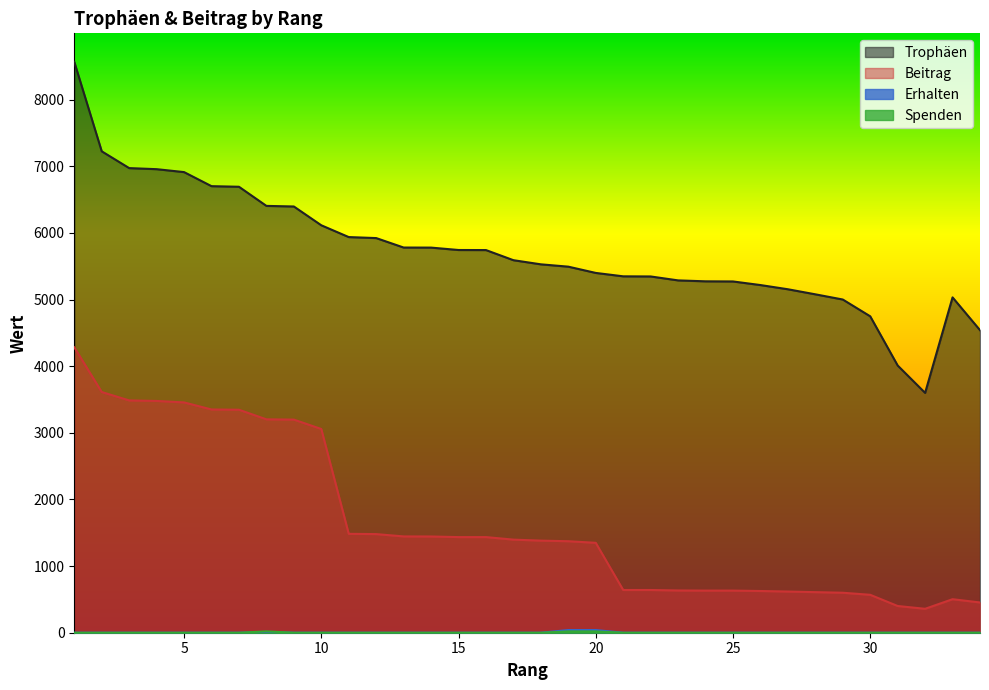

What is the difference between the highest and lowest values at 1?

8566